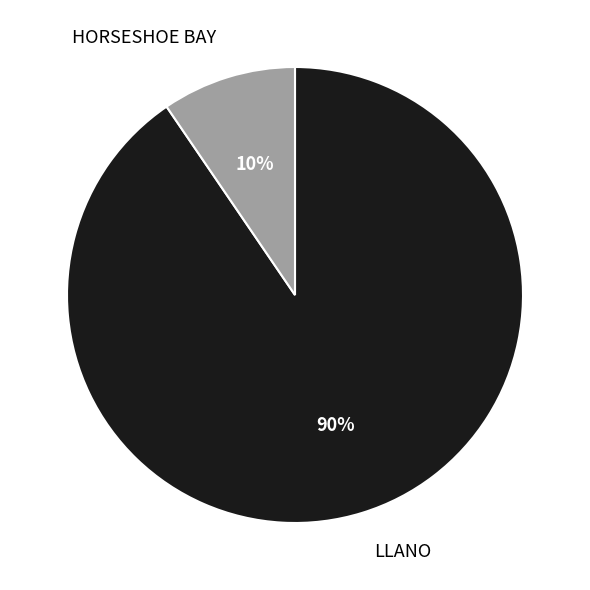

To the nearest percent, what is the average slice percentage?

50%